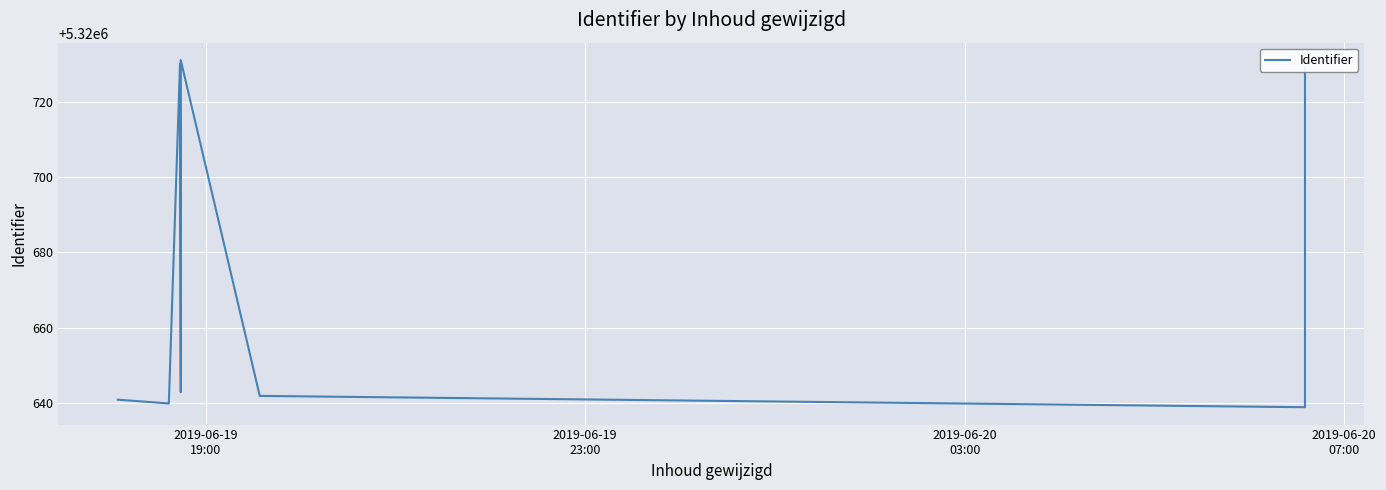

True or false: the data has more than 2 interior local peaks.

False